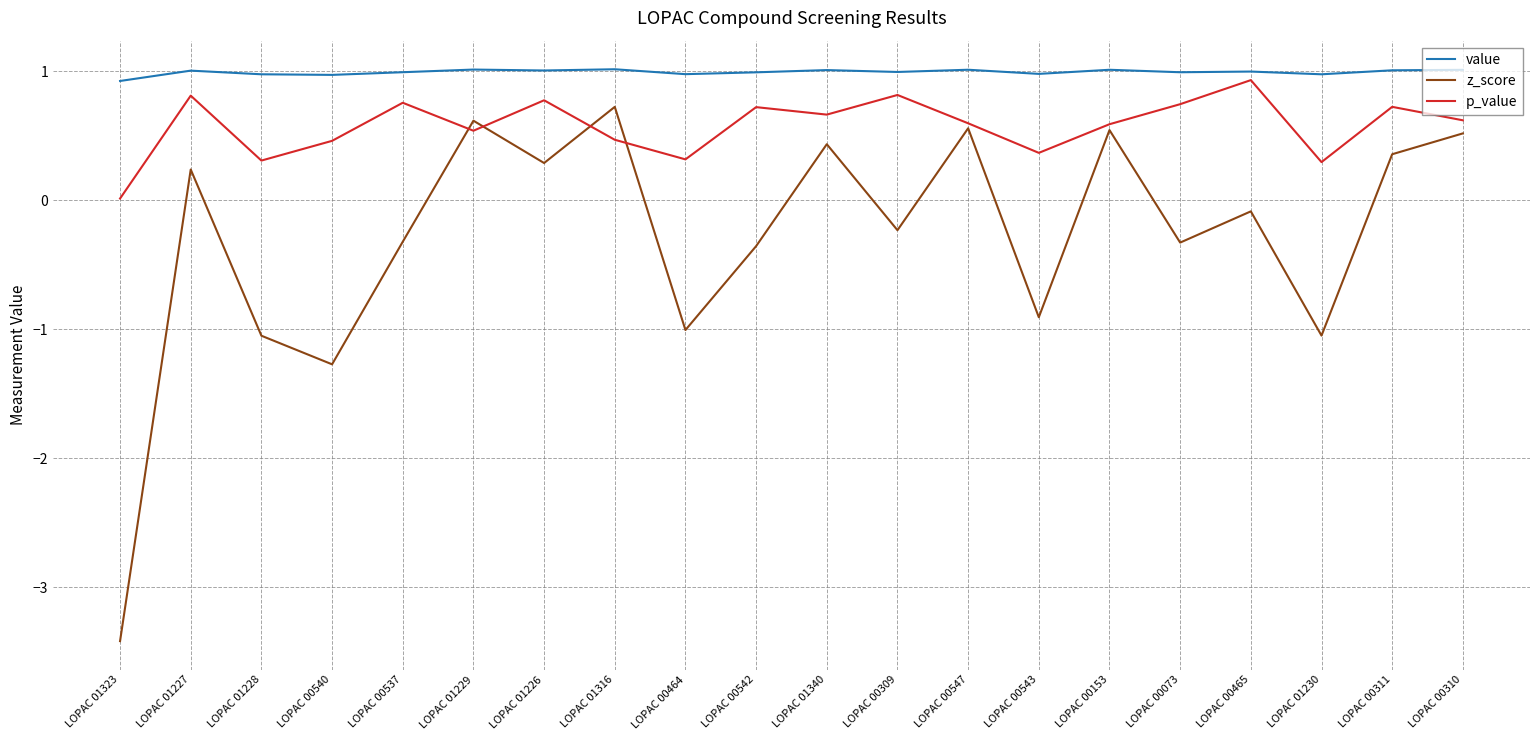

How many interior local valleys does the p_value series have?

6